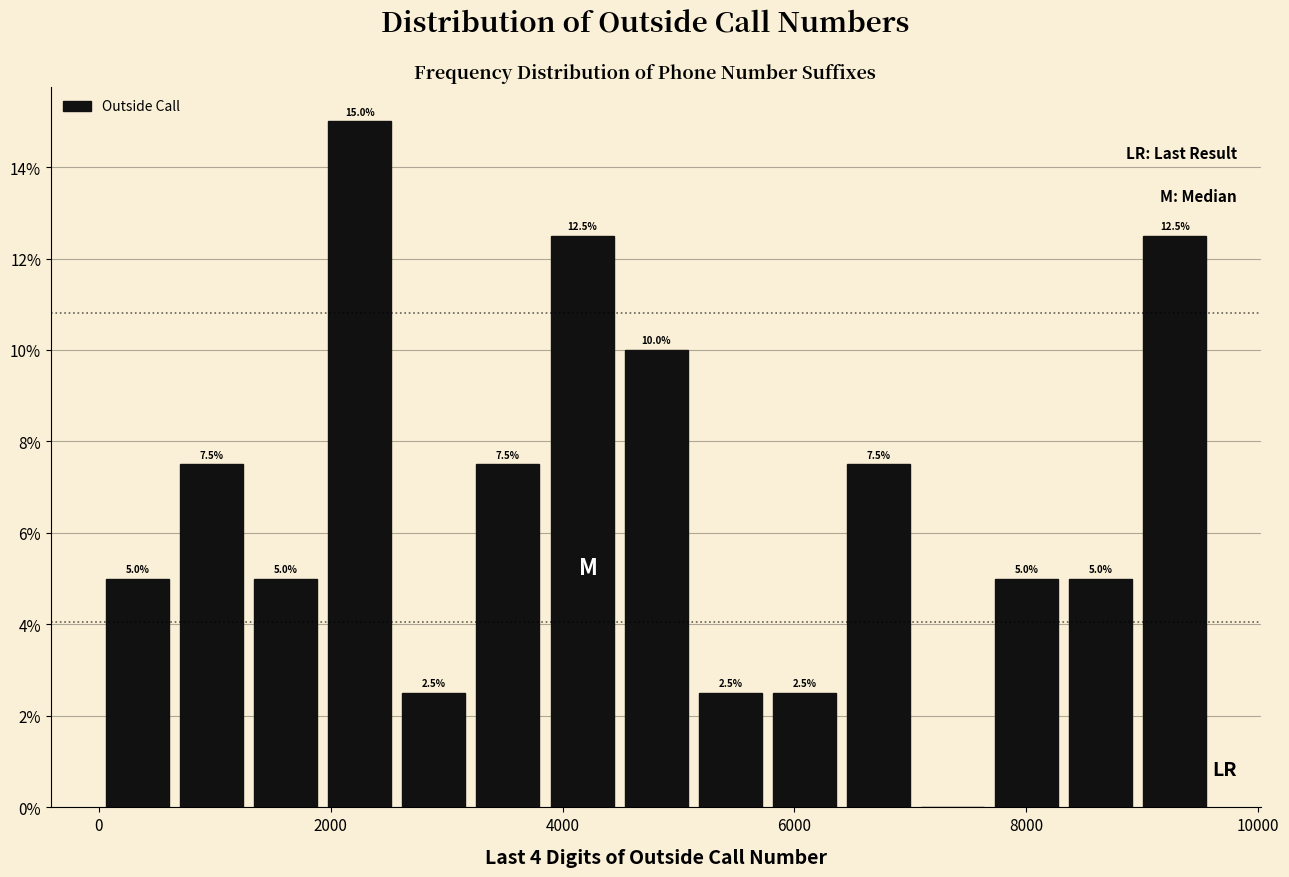

Read against the x-axis, roughly where is the centre of the tallest bar?

2200